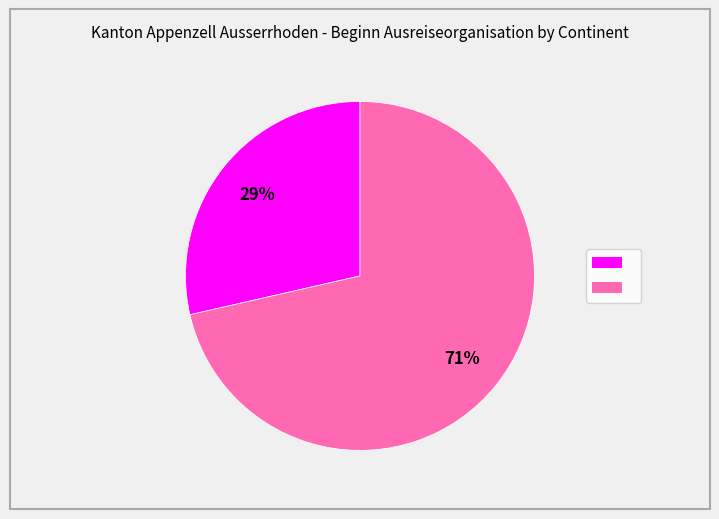

Count the number of slices in the pie.

2